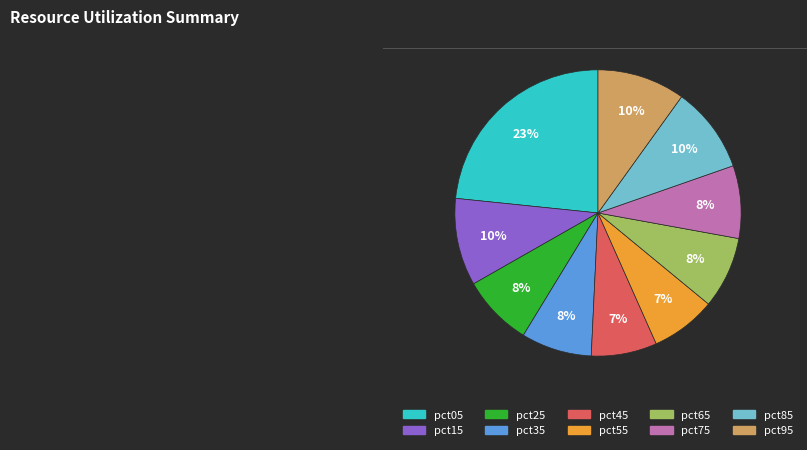

Do pct65 and pct05 together represent more than half of the pie?

No